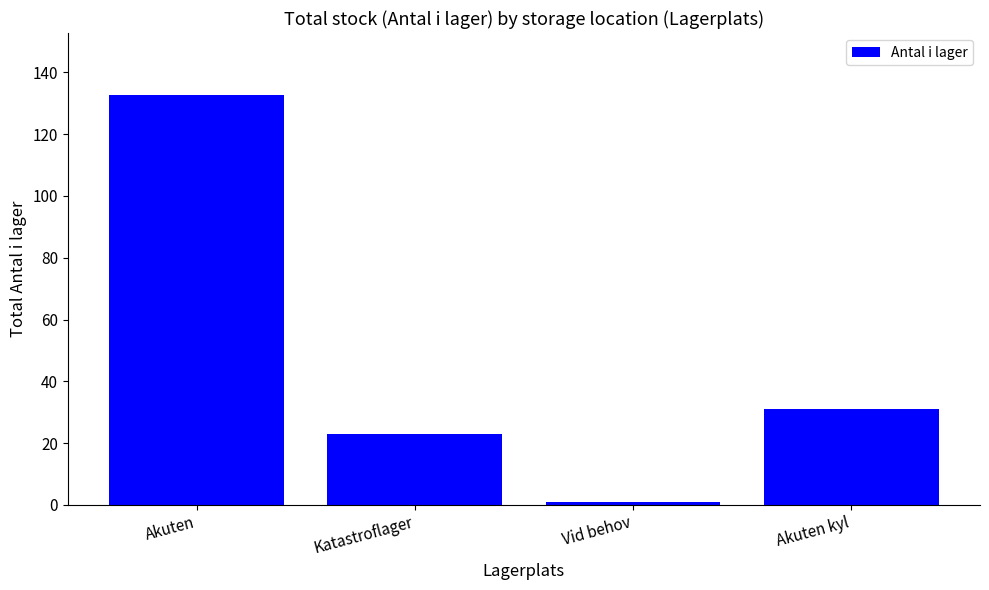

What is the difference between the values at Vid behov and Akuten kyl?

30.0